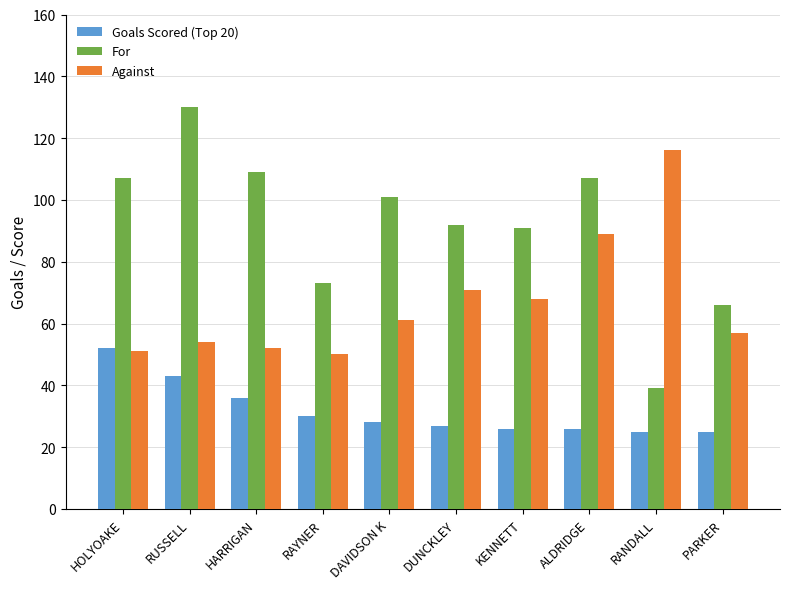

How many groups of bars are there?

10